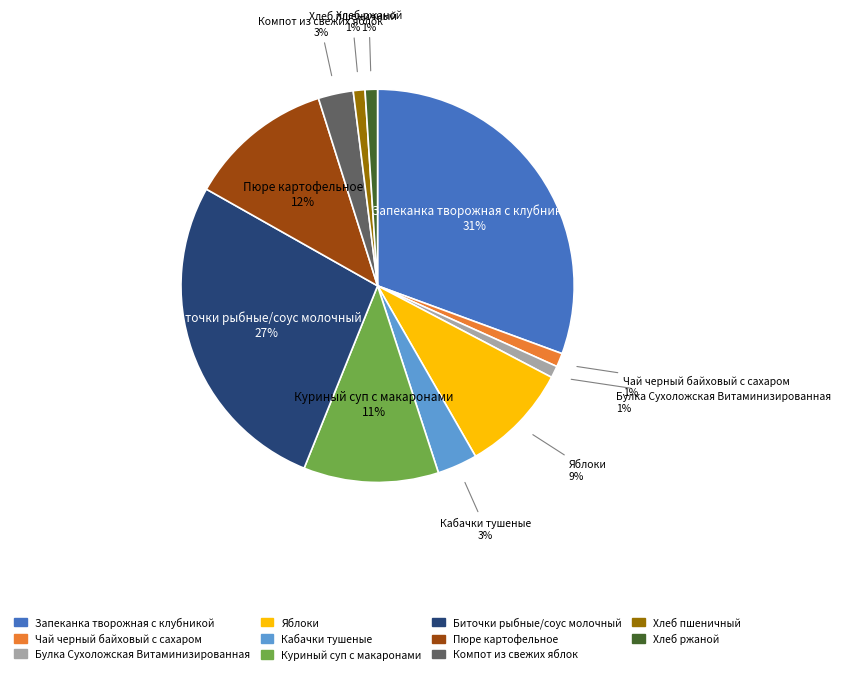

To the nearest percent, what is the combined percentage of Чай черный байховый с сахаром and Хлеб ржаной?

2%